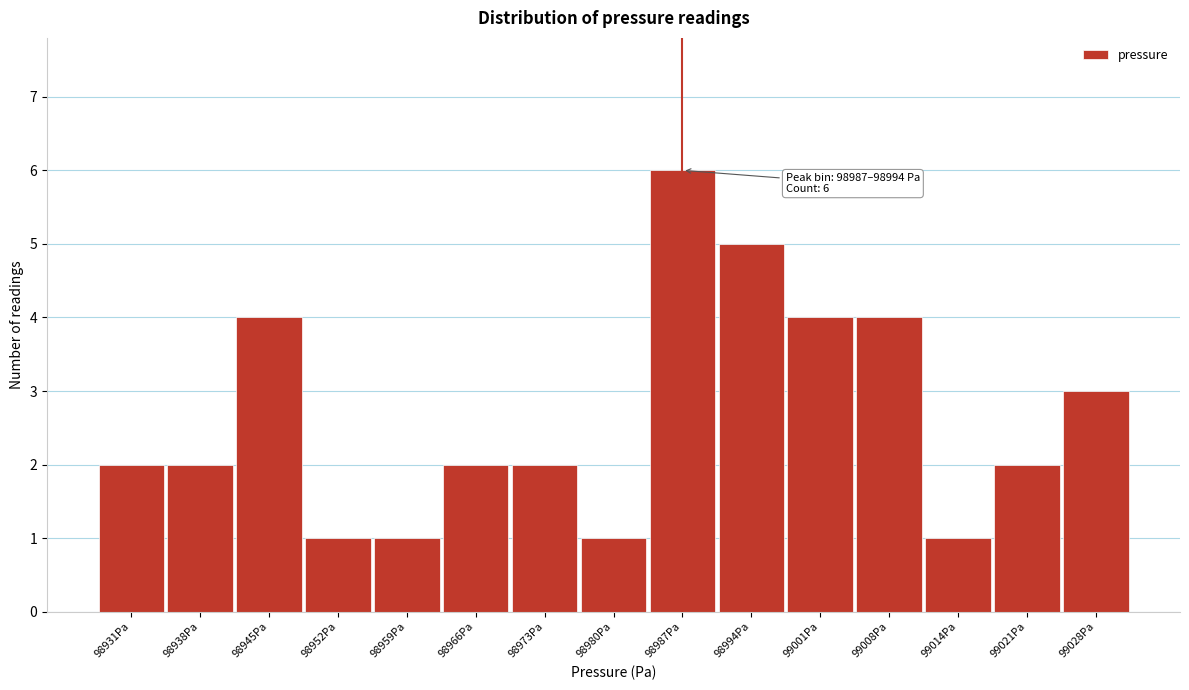

Reading right to left, transcribe all the data shown in this chart.

99028Pa=3	99021Pa=2	99014Pa=1	99008Pa=4	99001Pa=4	98994Pa=5	98987Pa=6	98980Pa=1	98973Pa=2	98966Pa=2	98959Pa=1	98952Pa=1	98945Pa=4	98938Pa=2	98931Pa=2